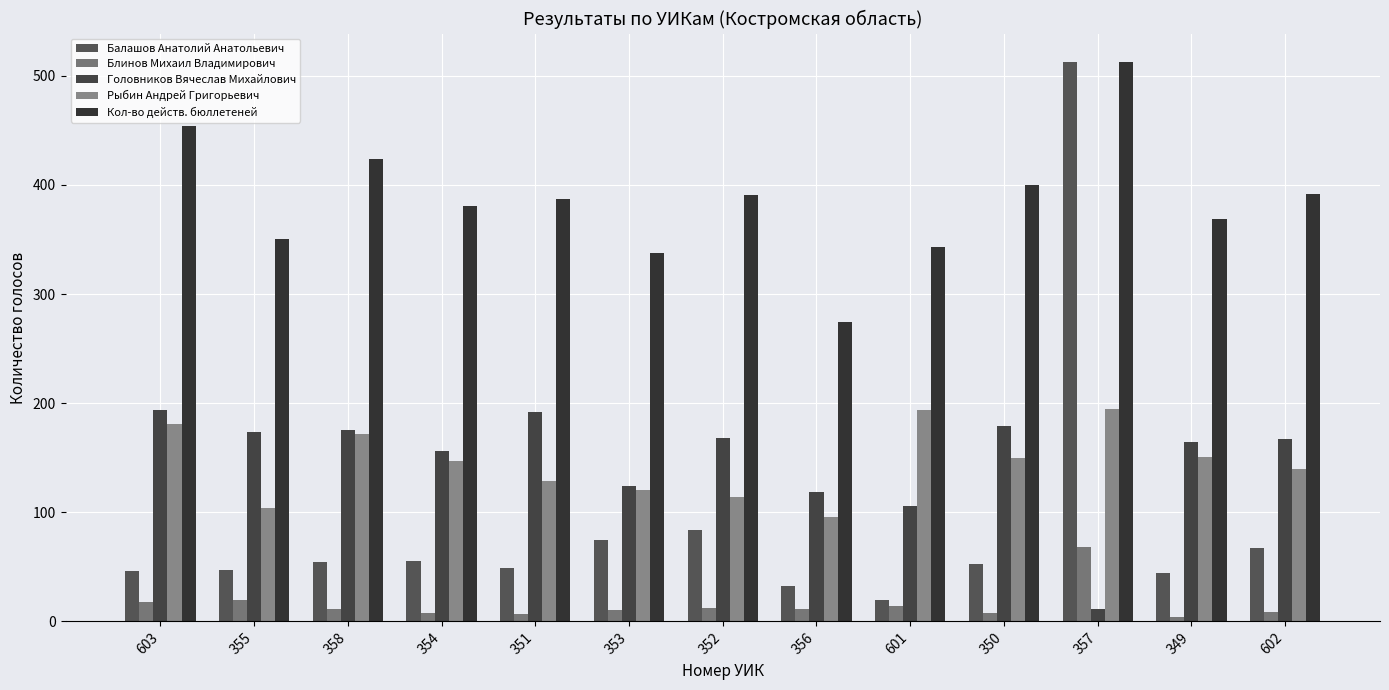

The Кол-во действ. бюллетеней series shows 662 at 603. True or false?

False